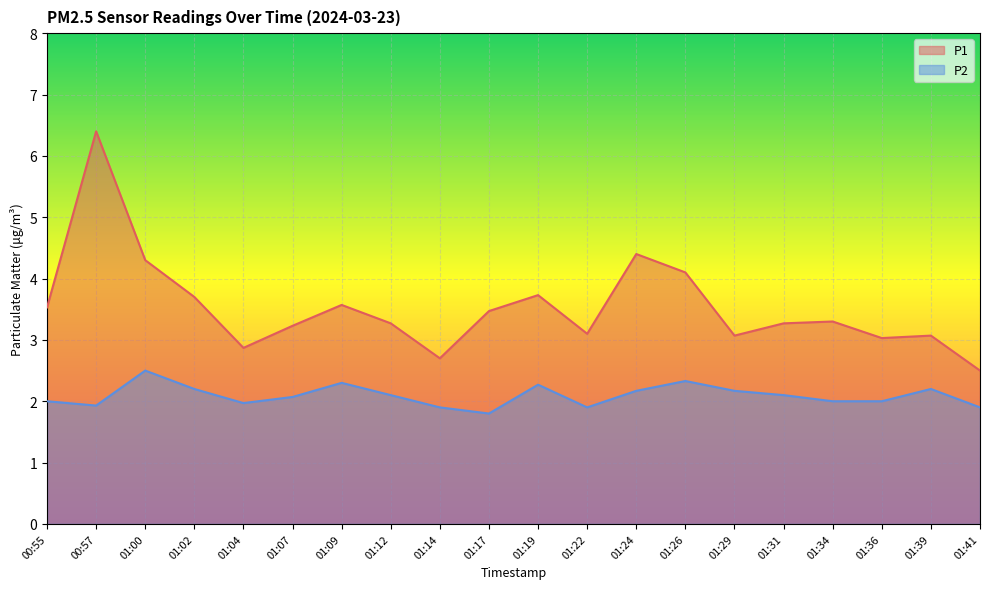

What is the spread (max minus min) of values at 01:22?

1.2